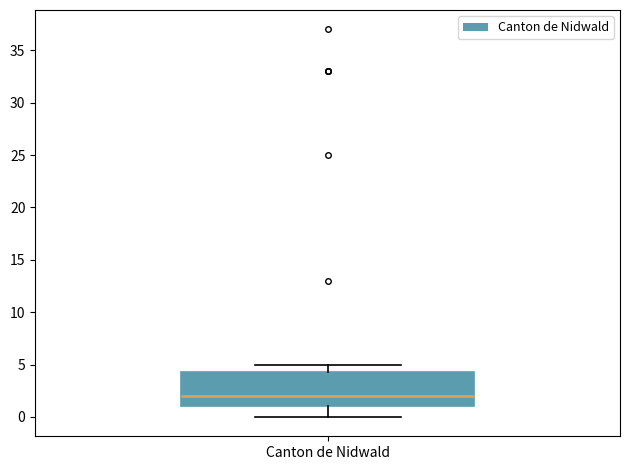

Read this box plot against the y-axis: the position of the median line, the range covered by the box, and the ends of both whiskers. The values are not printed on the chart, so give them approximately, as read against the axis.

median 2.0, box 1.0 to 4.5, whiskers 0.0 to 5.0